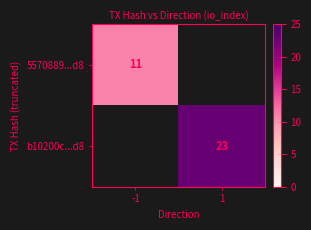

The b10200c...d8 series shows 23 at 1. True or false?

True